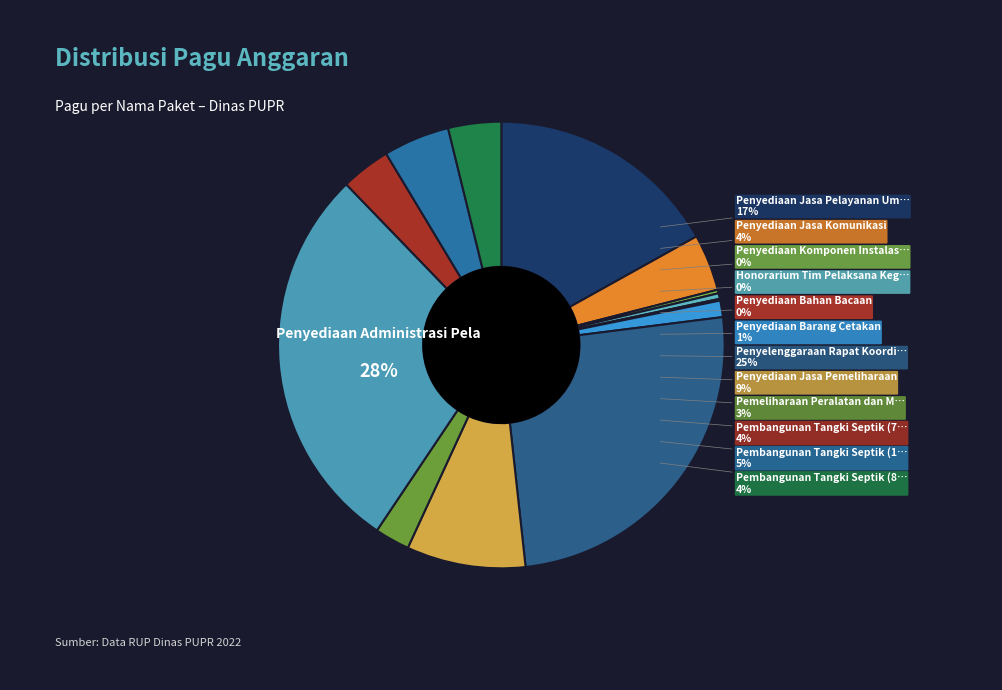

What percentage is NOT represented by Pembangunan Tangki Septik (80 Unit)?

96.2%